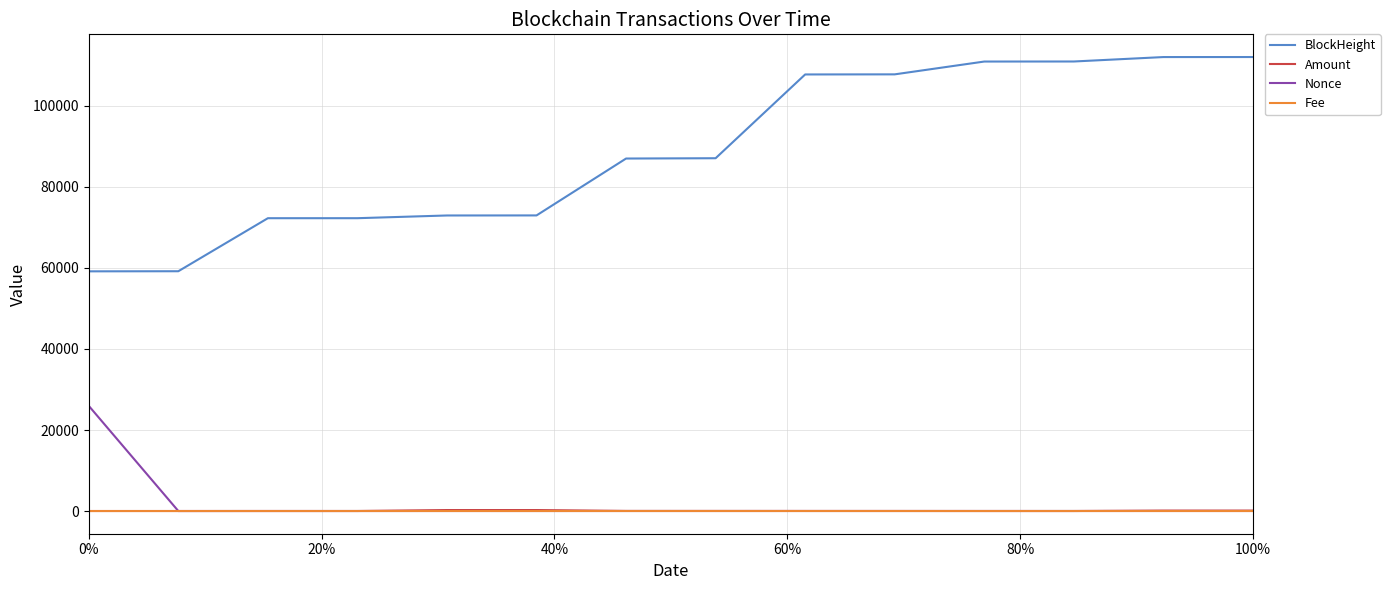

Which series has the largest range (max minus min)?

BlockHeight